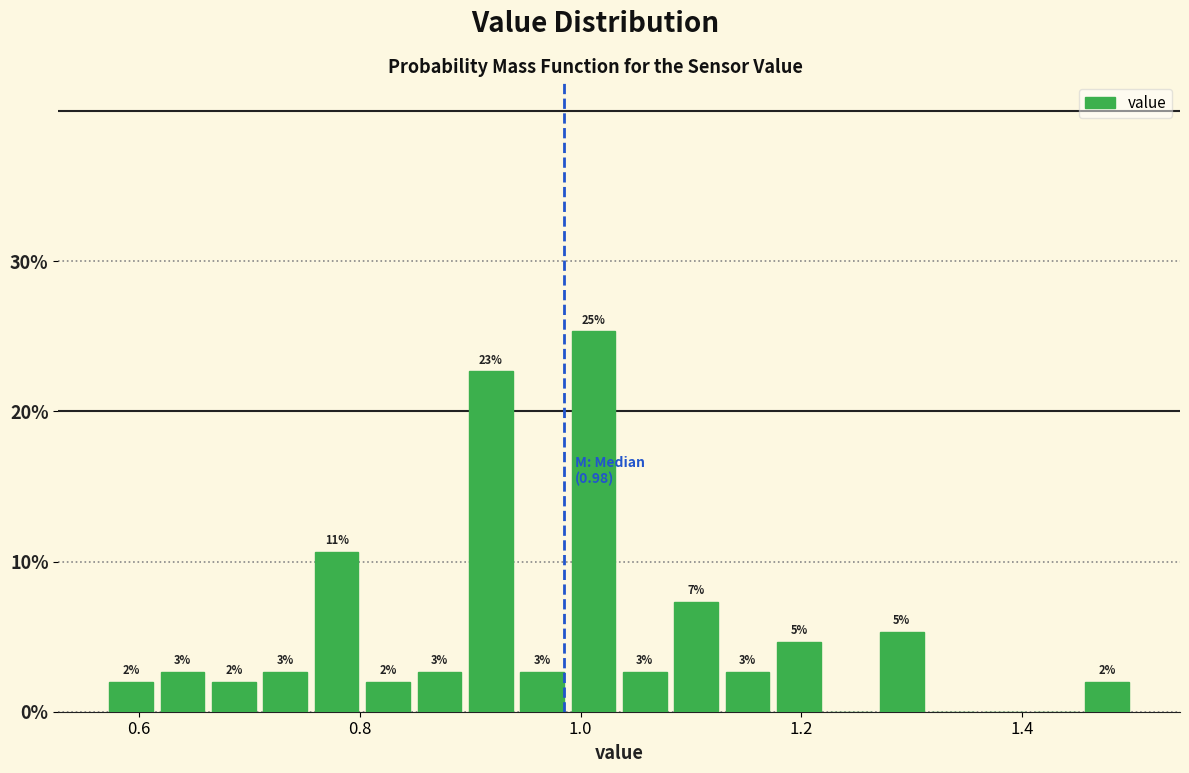

Read against the x-axis, roughly where is the centre of the tallest bar?

1.02